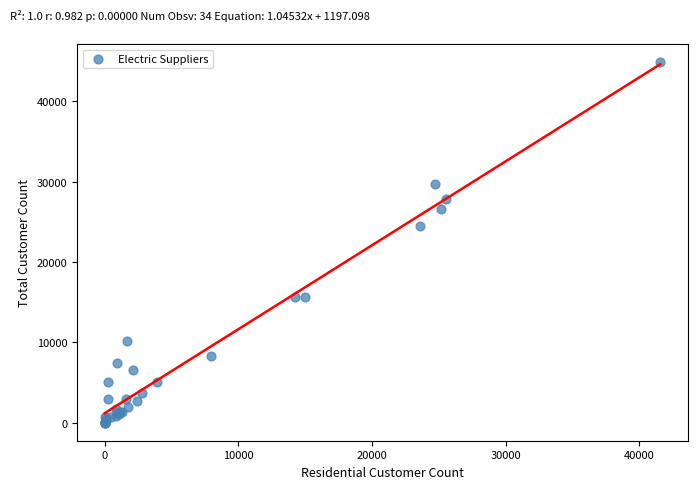

What Y value in the scatter plot is closest to 22457?

24449